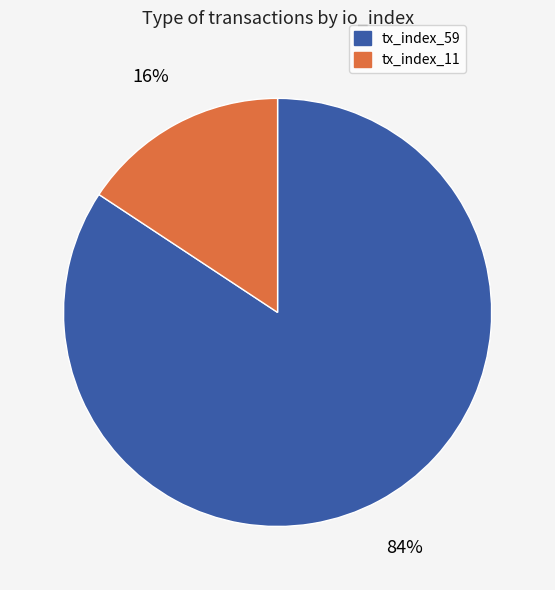

The tx_index_11 slice represents 16% of the pie. True or false?

True